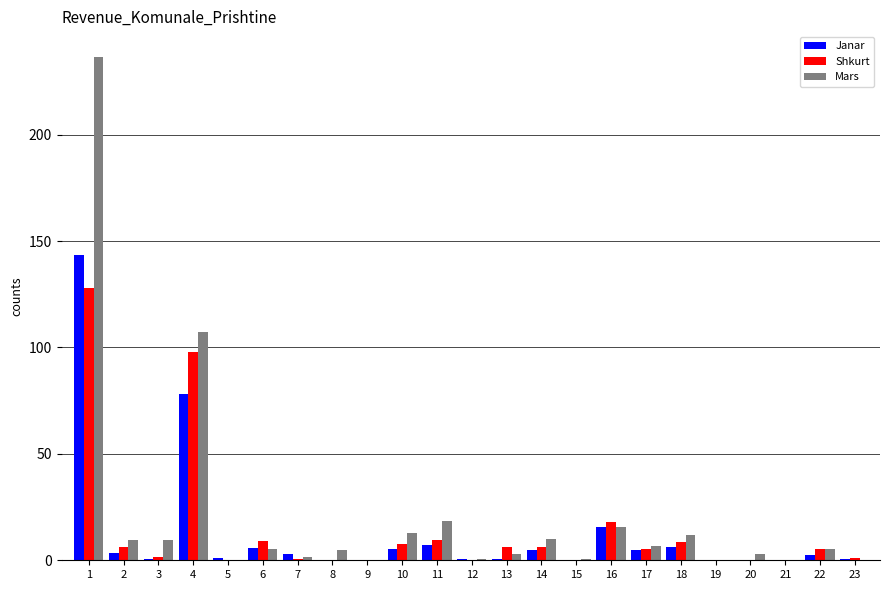

The Shkurt series shows 0.0 at 21. True or false?

True